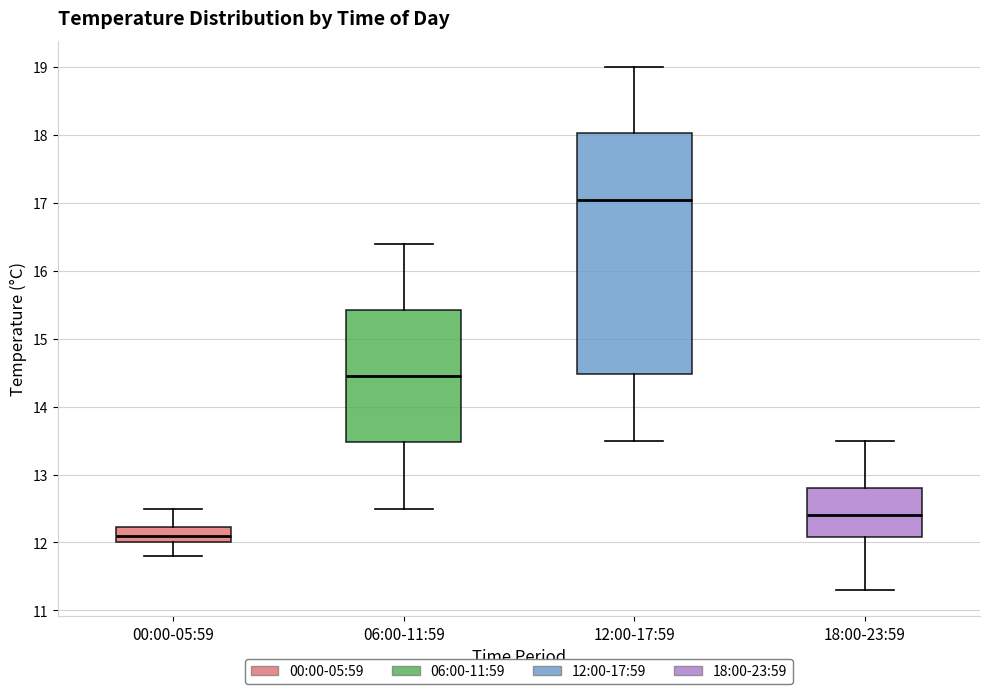

Where does the lower whisker of the box for 00:00-05:59 end on the y-axis? The values are not printed on the chart, so give them approximately, as read against the axis.

11.8